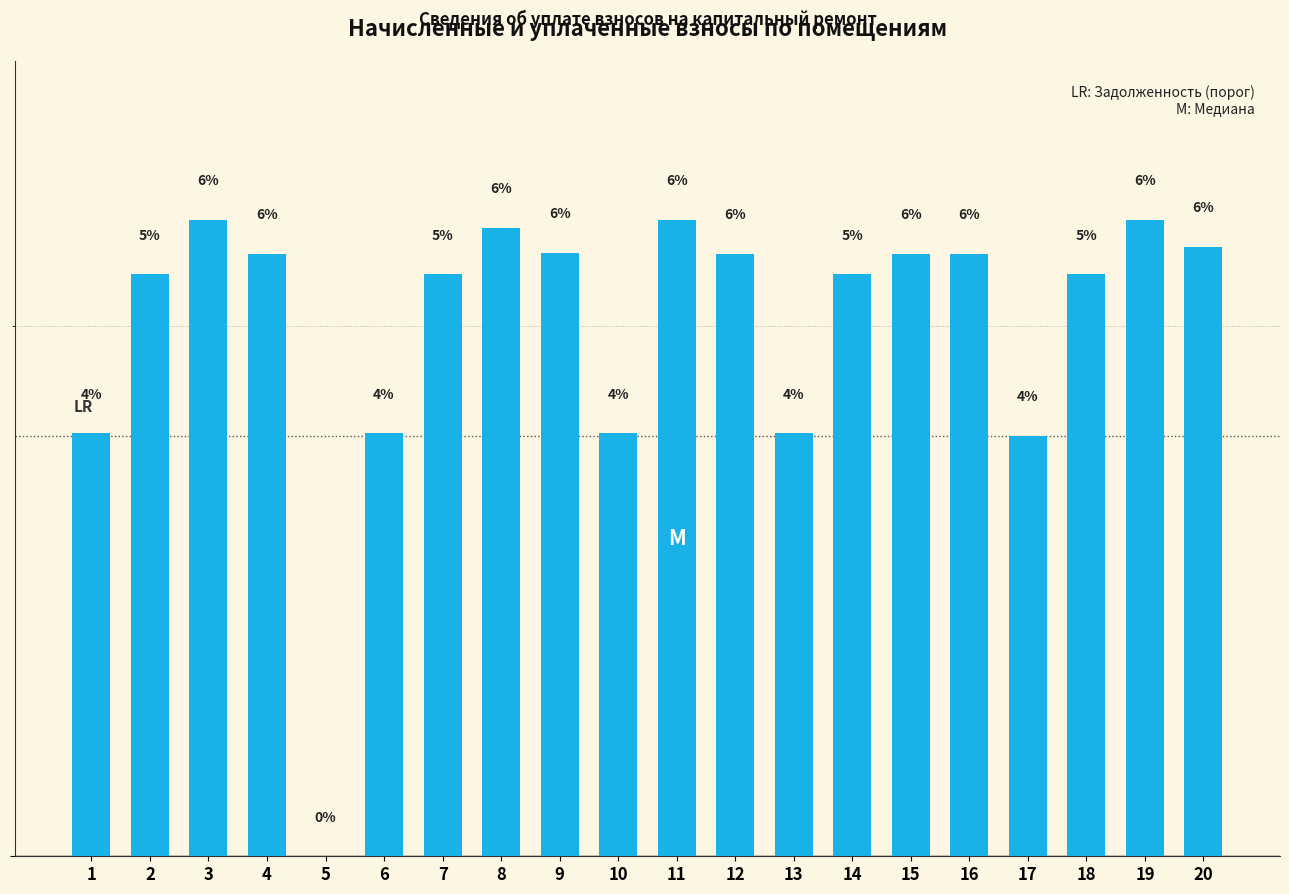

Are the bars horizontal?

No